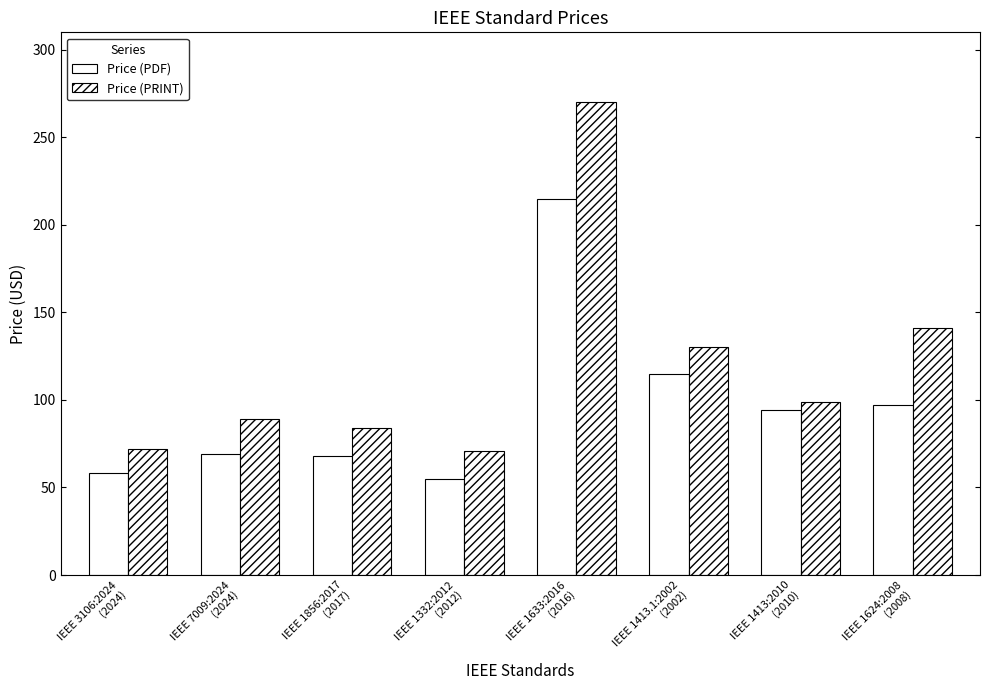

Which series changed the most between IEEE 1856:2017
(2017) and IEEE 1413.1:2002
(2002)?

Price (PDF)